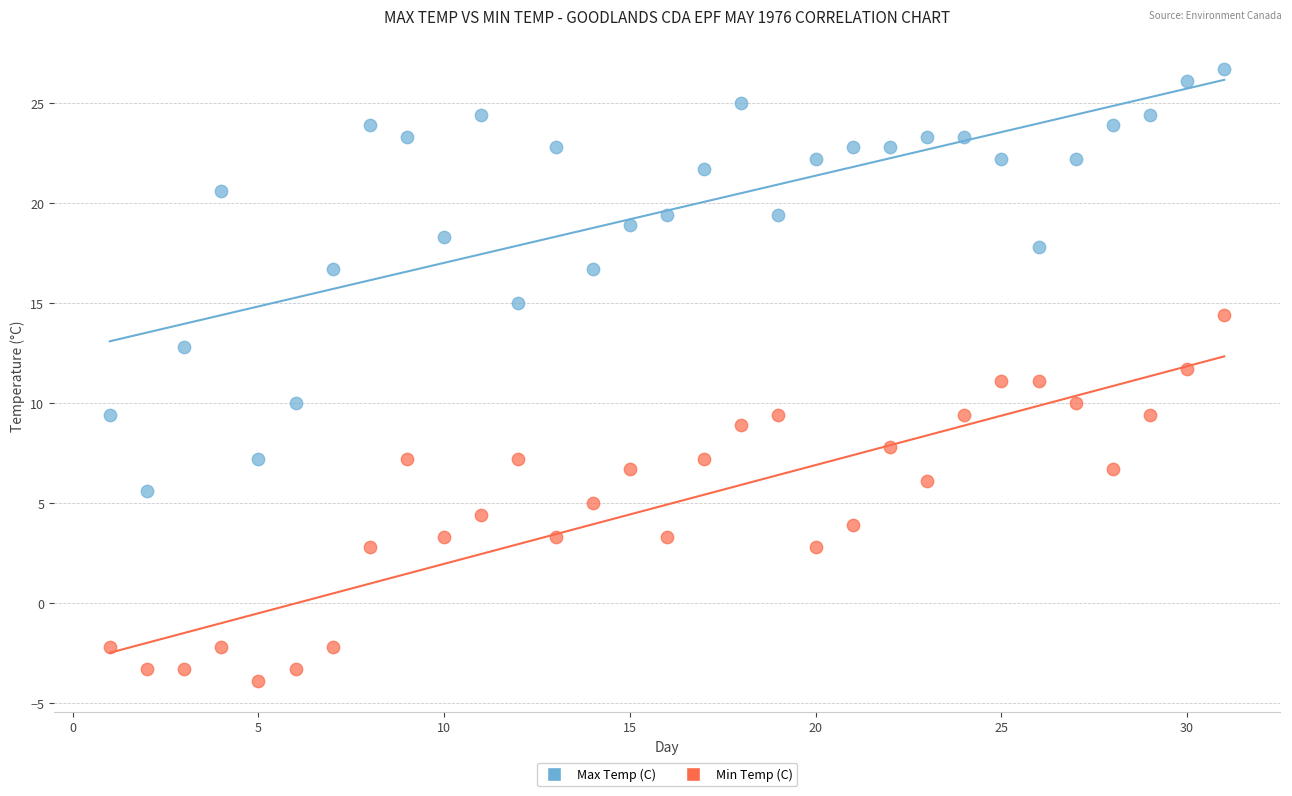

Which series contains the highest Y value?

Max Temp (C)